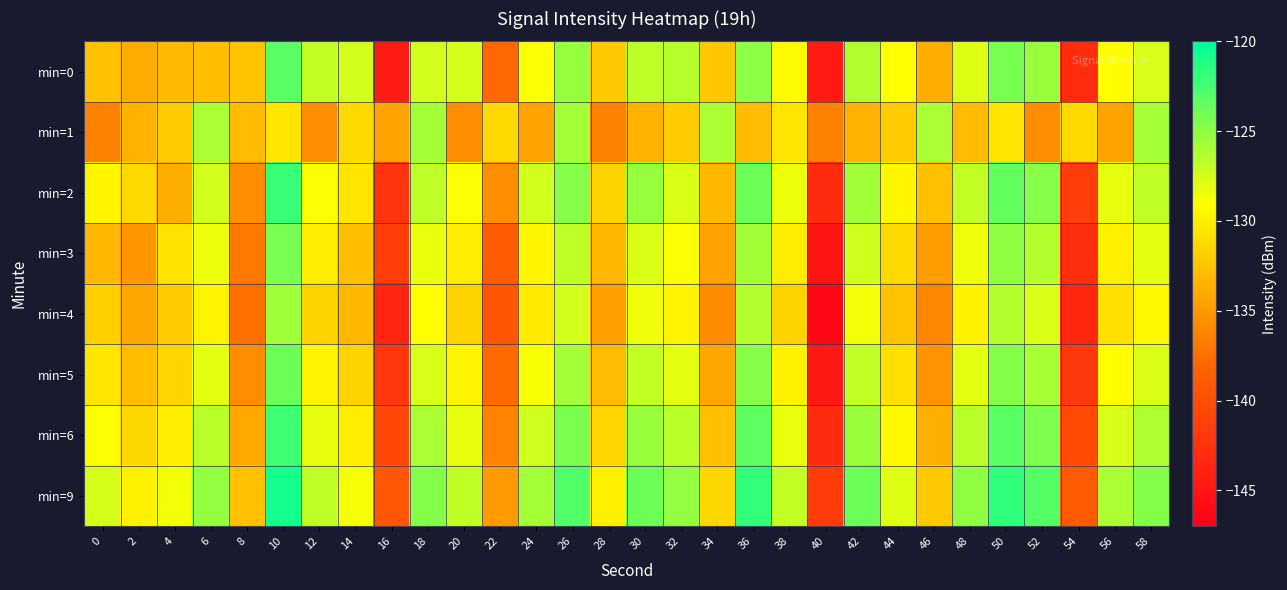

How many distinct data groups are displayed?

8